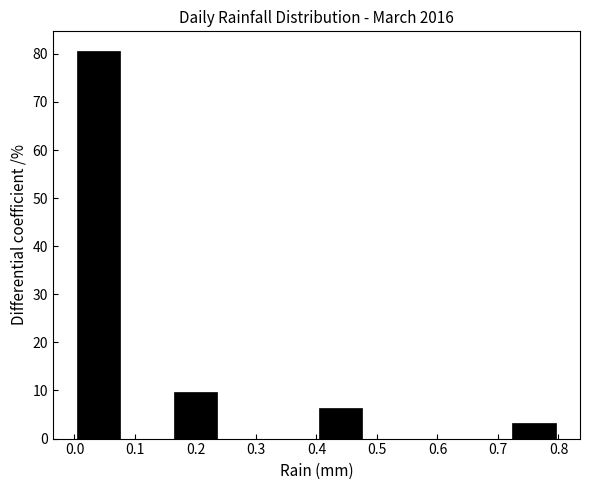

Reading left to right, list every bar in this chart as the range it spans on the x-axis followed by its height. The values are not printed on the chart, so give them approximately, as read against the axis.

0.00 to 0.08: 81
0.08 to 0.16: 0
0.16 to 0.24: 10
0.24 to 0.32: 0
0.32 to 0.40: 0
0.40 to 0.48: 6
0.48 to 0.56: 0
0.56 to 0.64: 0
0.64 to 0.72: 0
0.72 to 0.80: 3